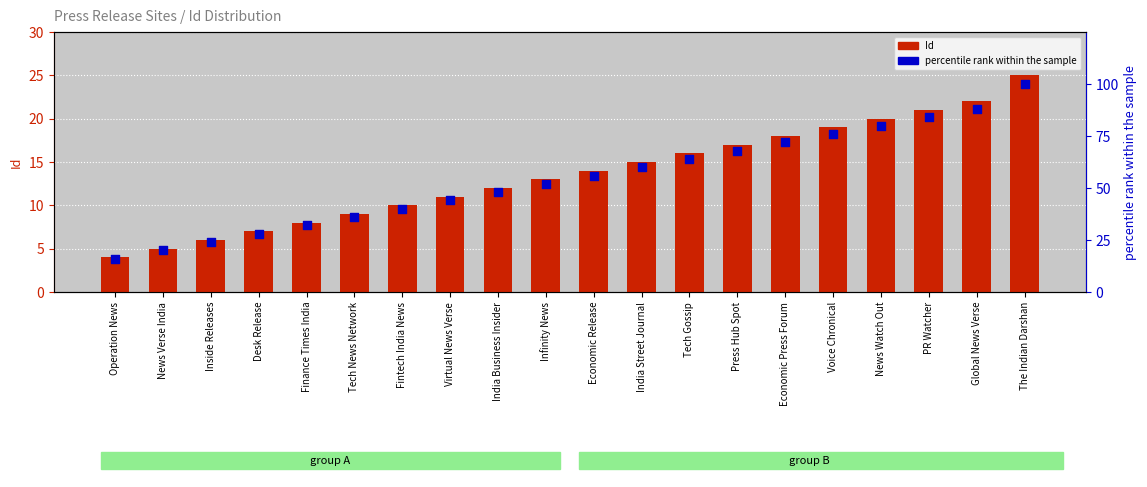

What is the total value across all series at Tech News Network?

45